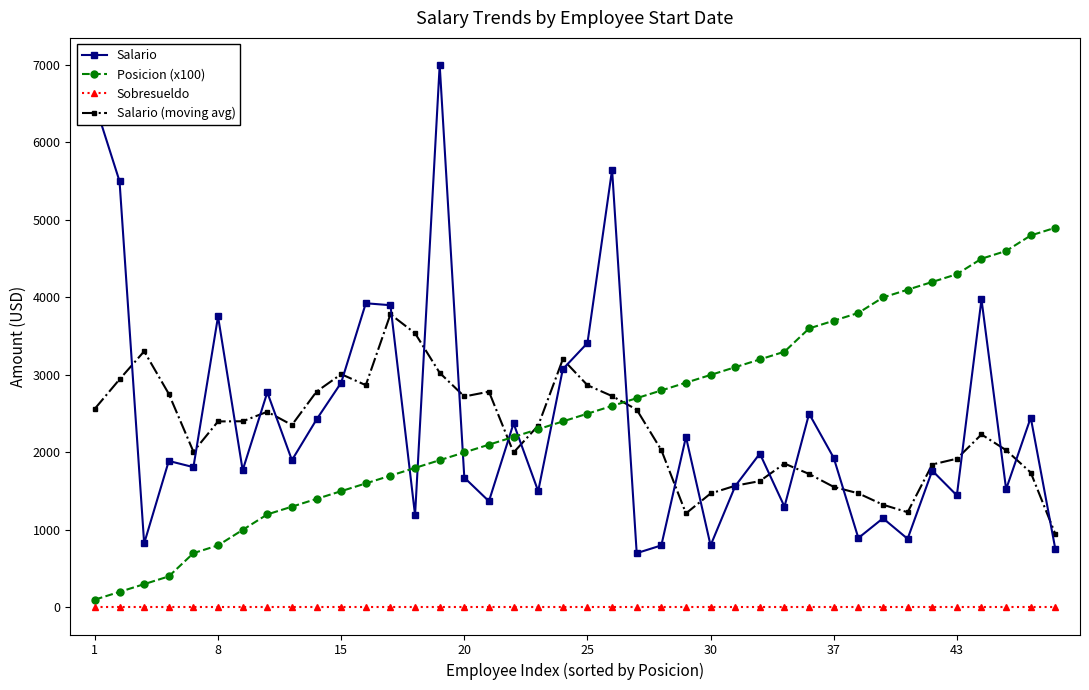

What is the maximum value for Salario (moving avg)?

3783.0